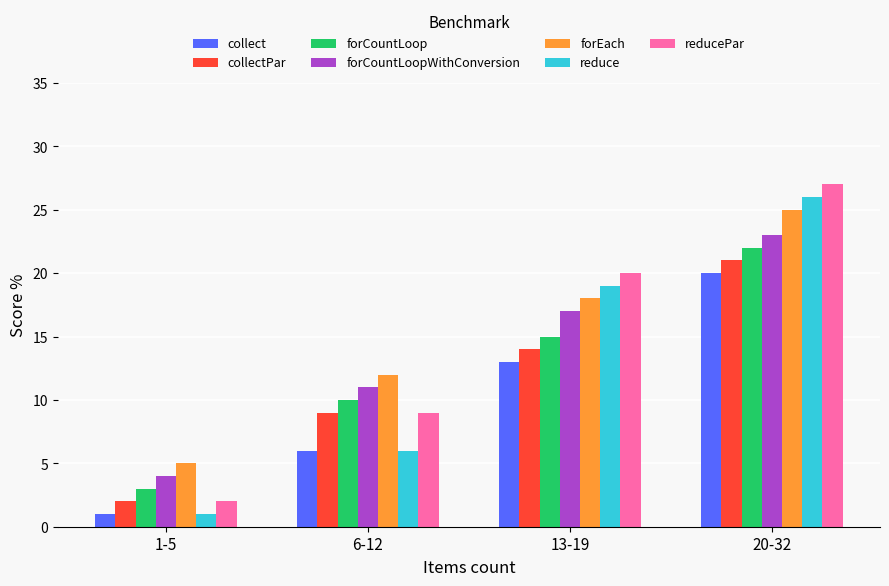

Reading left to right, list all the values displayed in this chart.

collect: 1-5=1	6-12=6	13-19=13	20-32=20
collectPar: 1-5=2	6-12=9	13-19=14	20-32=21
forCountLoop: 1-5=3	6-12=10	13-19=15	20-32=22
forCountLoopWithConversion: 1-5=4	6-12=11	13-19=17	20-32=23
forEach: 1-5=5	6-12=12	13-19=18	20-32=25
reduce: 1-5=1	6-12=6	13-19=19	20-32=26
reducePar: 1-5=2	6-12=9	13-19=20	20-32=27